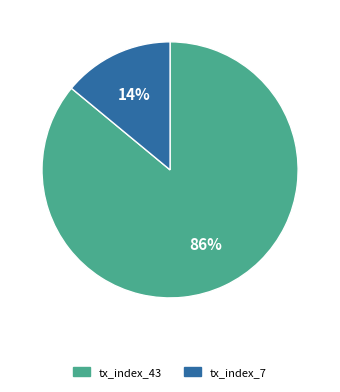

Is it true that tx_index_43 is 97% of the pie?

False